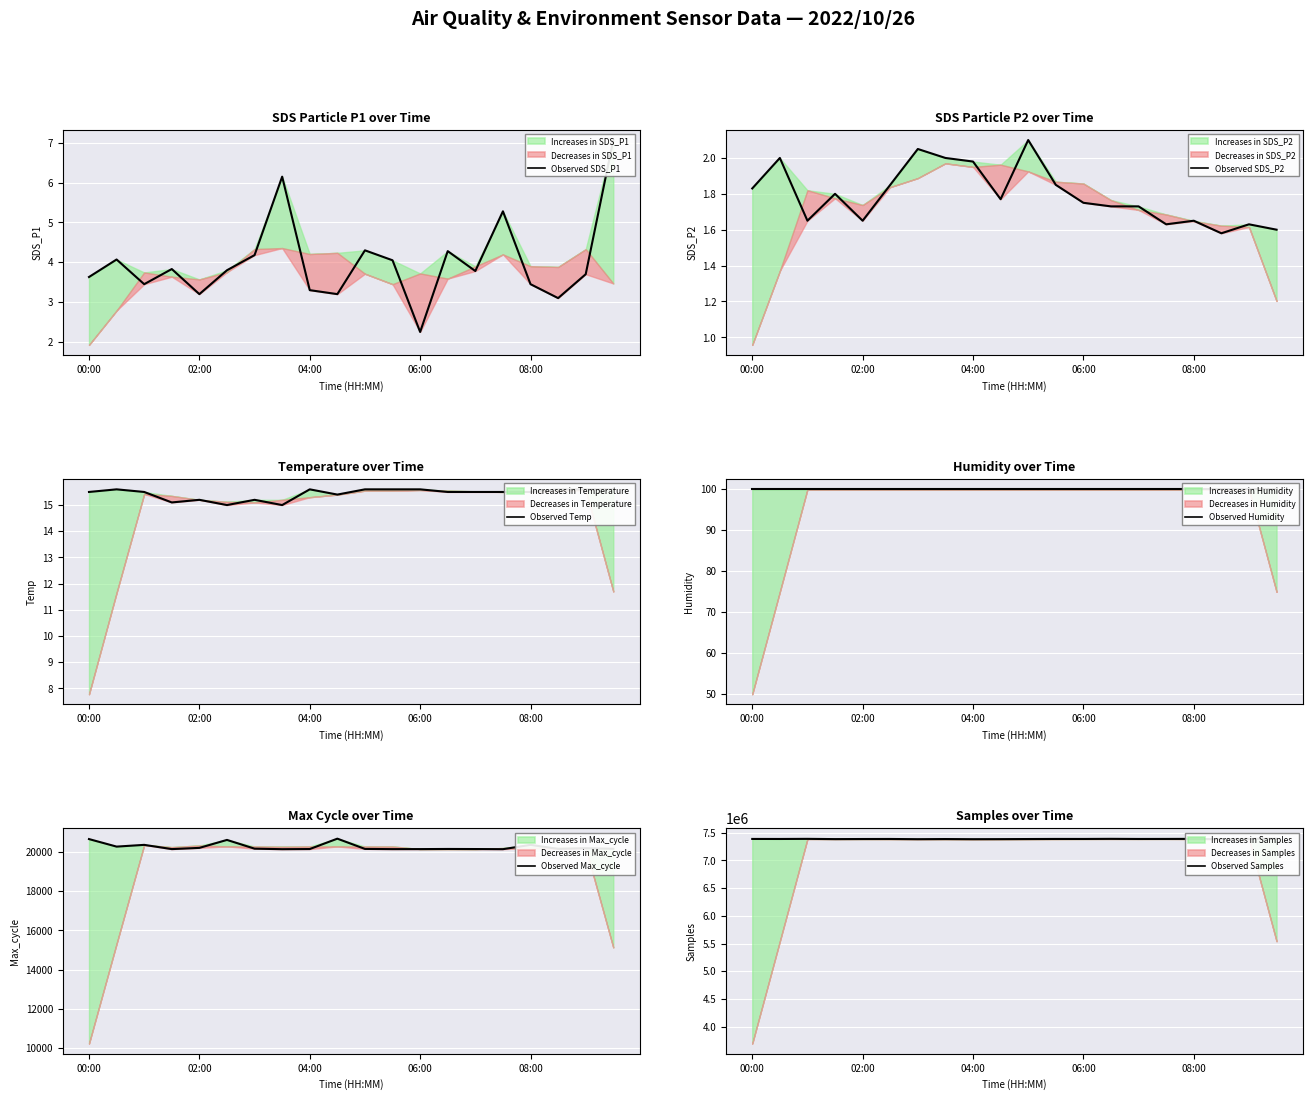

How many lines are shown in the chart?

6